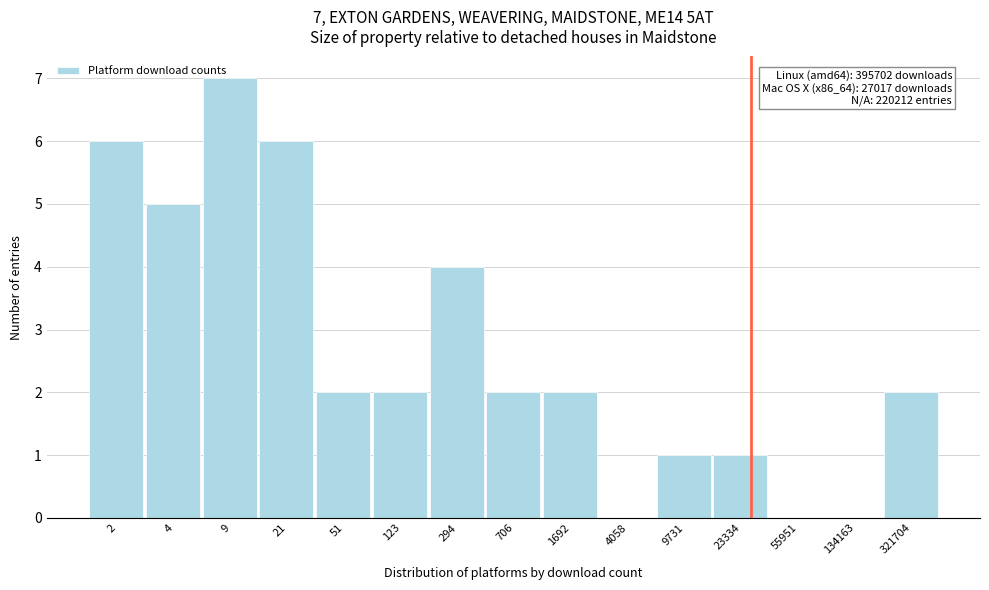

Which has a higher value, 706 or 4058?

706